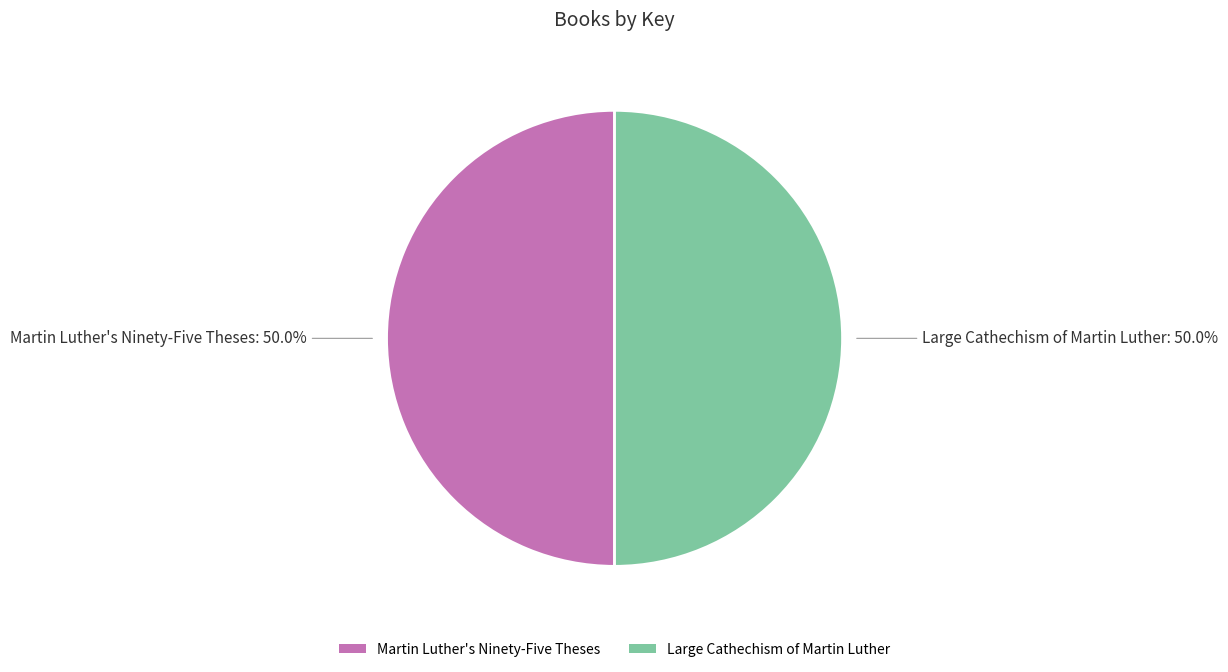

What is the ratio of the value at Martin Luther's Ninety-Five Theses to the value at Large Cathechism of Martin Luther?

1.0